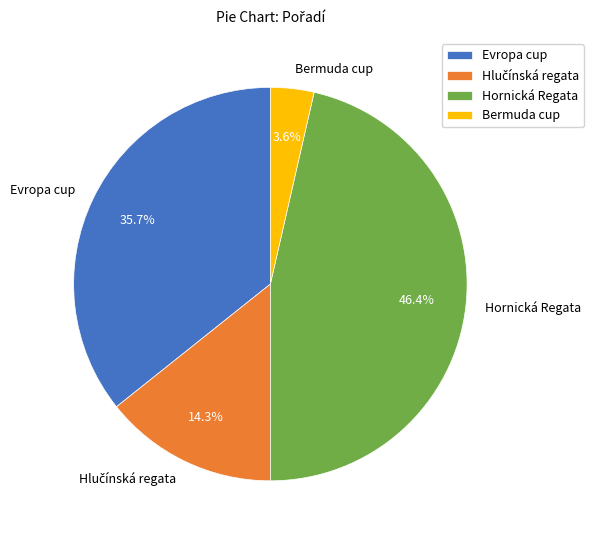

Count the number of slices in the pie.

4